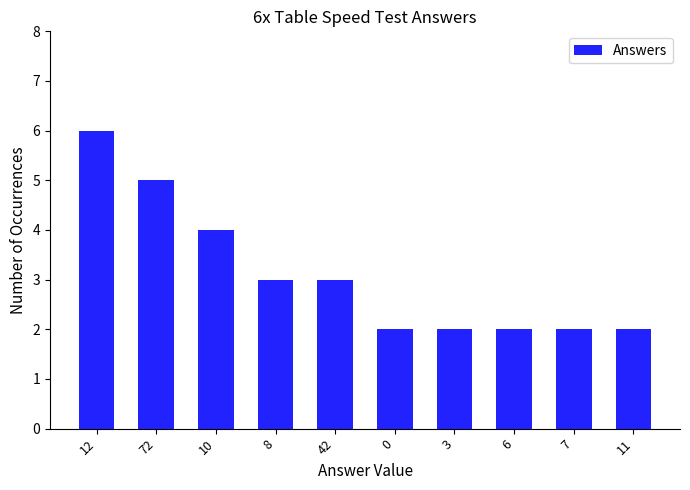

Which has a higher value, 7 or 12?

12